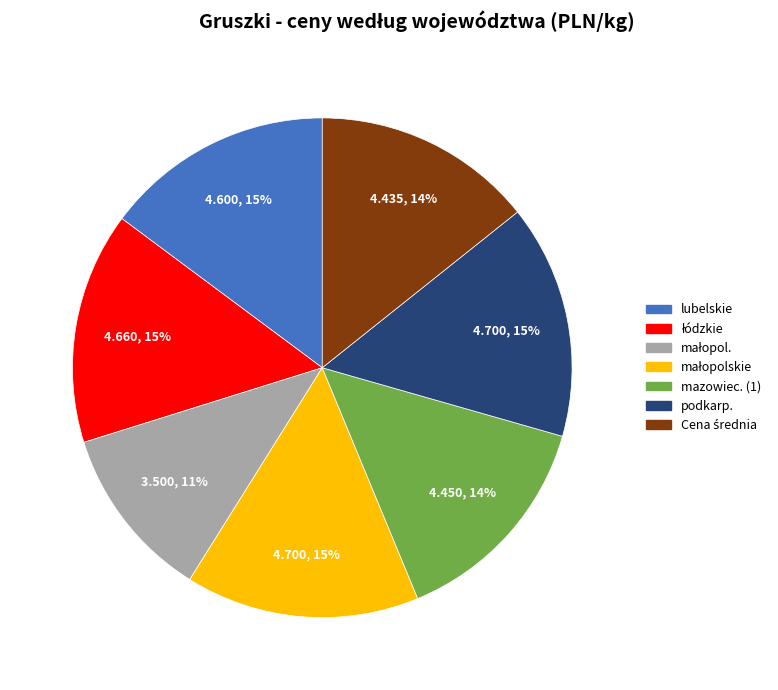

Count the number of slices in the pie.

7